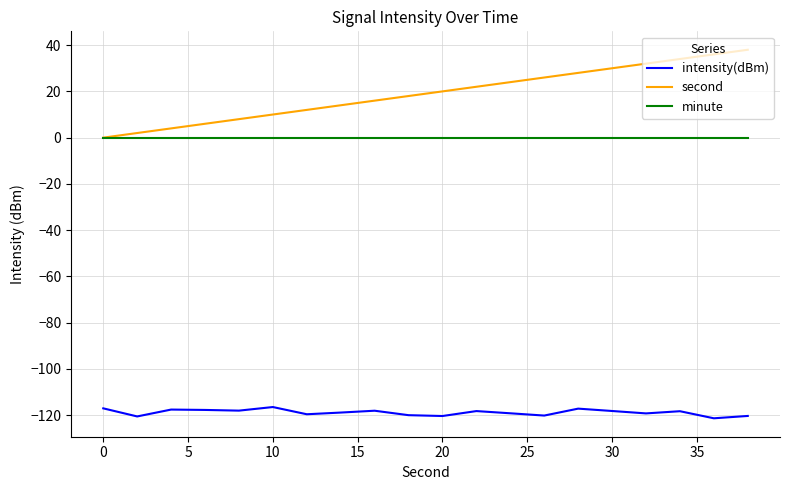

True or false: minute and intensity(dBm) intersect in this chart.

False